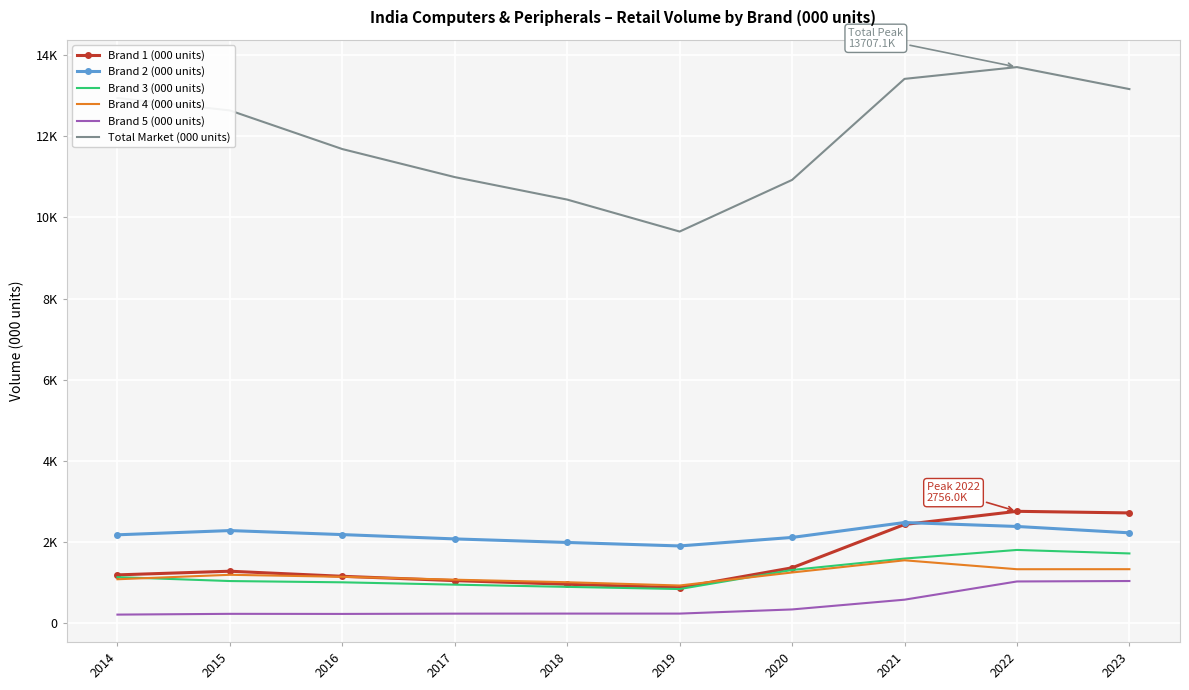

What are all the series names shown in the legend?

Brand 1 (000 units), Brand 2 (000 units), Brand 3 (000 units), Brand 4 (000 units), Brand 5 (000 units), Total Market (000 units)